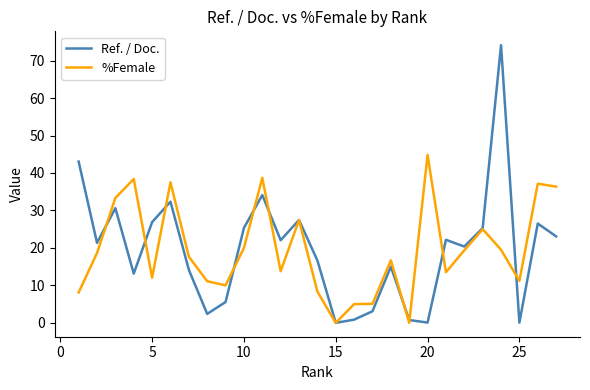

What is the maximum value shown in the chart?

74.1